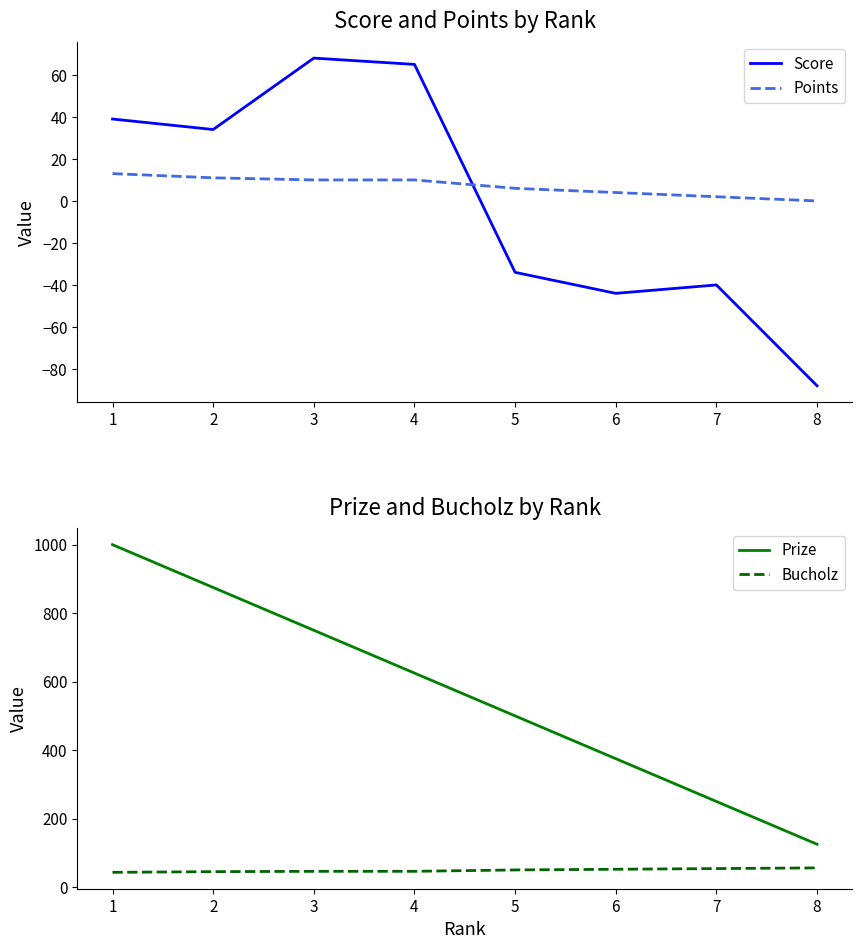

Between 1 and 7, which series saw the biggest shift?

Prize